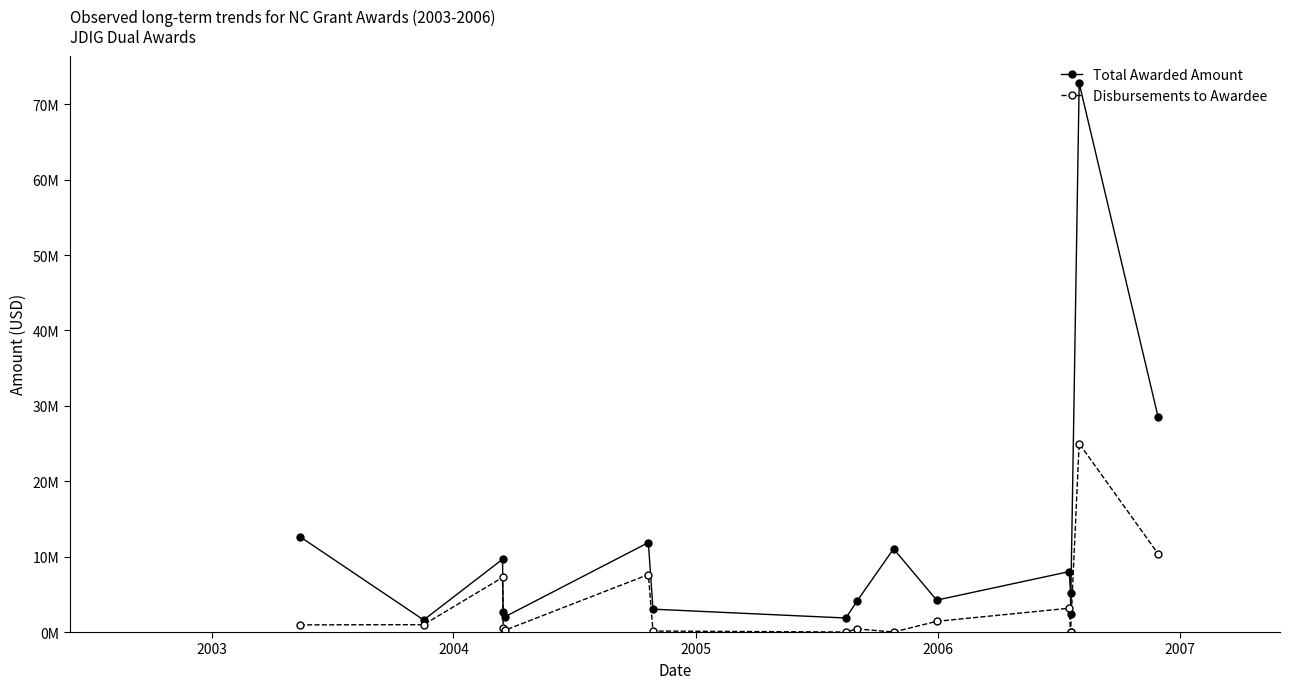

How many lines are shown in the chart?

2